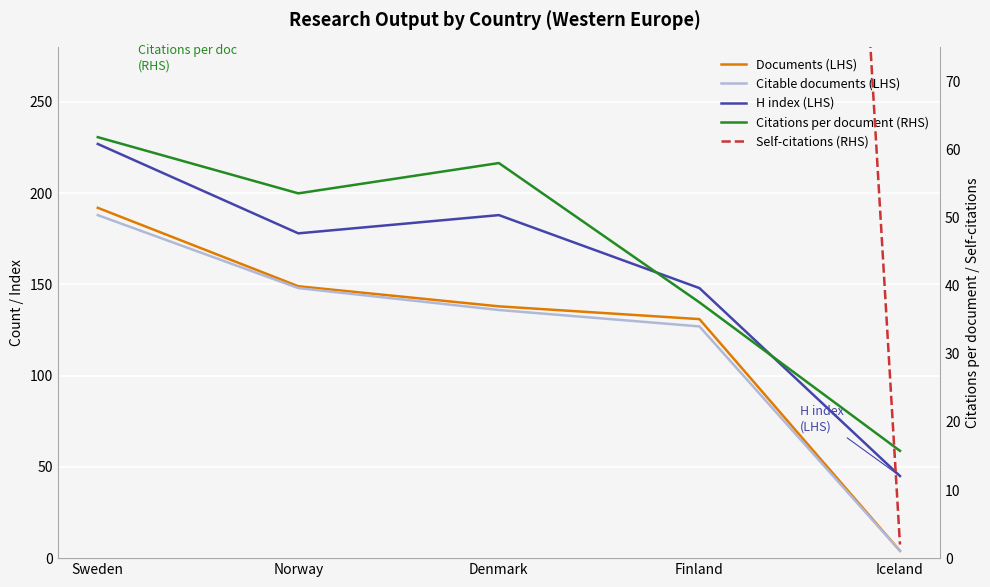

What is the smallest value displayed?

2.0